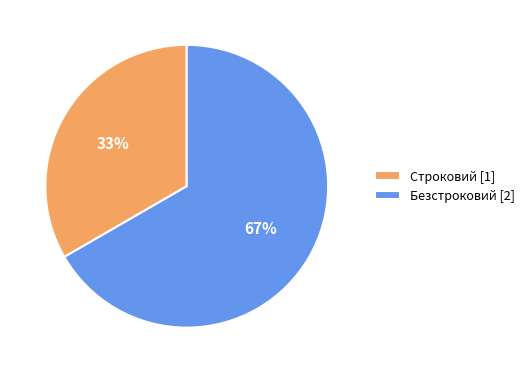

Which slice is the smallest?

Строковий